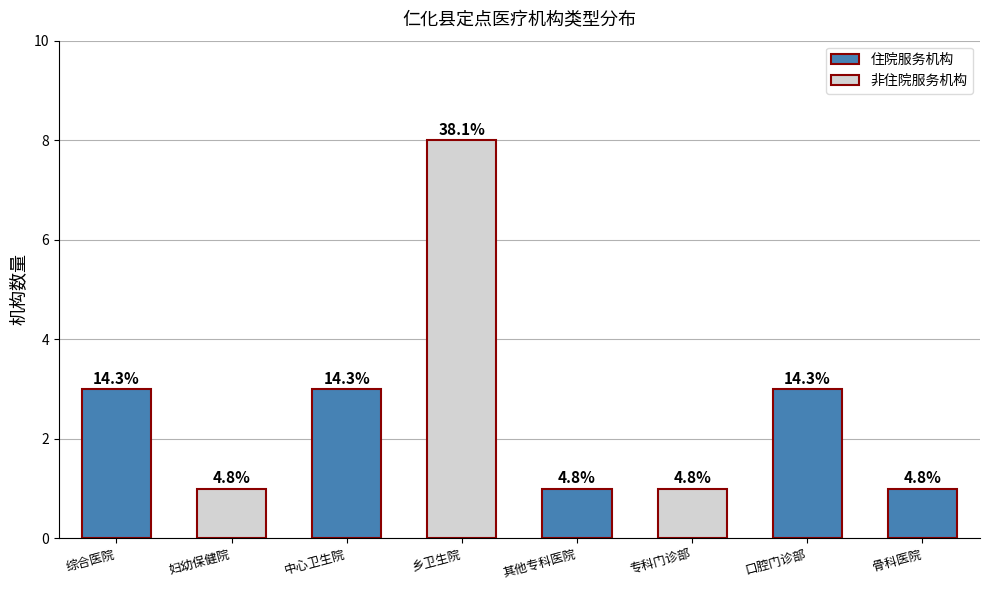

Reading left to right, what are all the values shown in this chart?

3	1	3	8	1	1	3	1